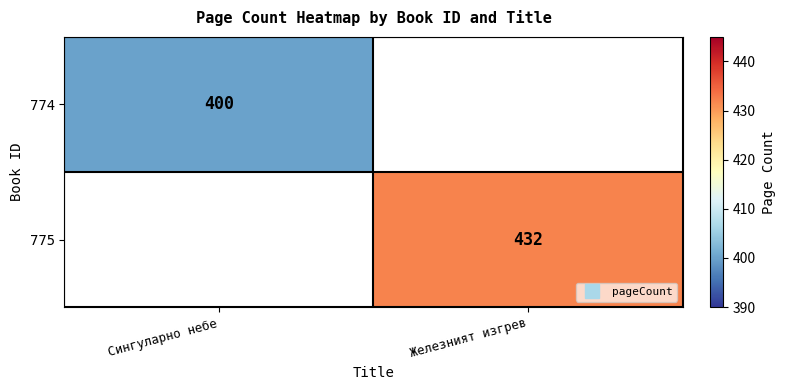

What is the sum of the 775 values at Сингуларно небе and Железният изгрев?

432